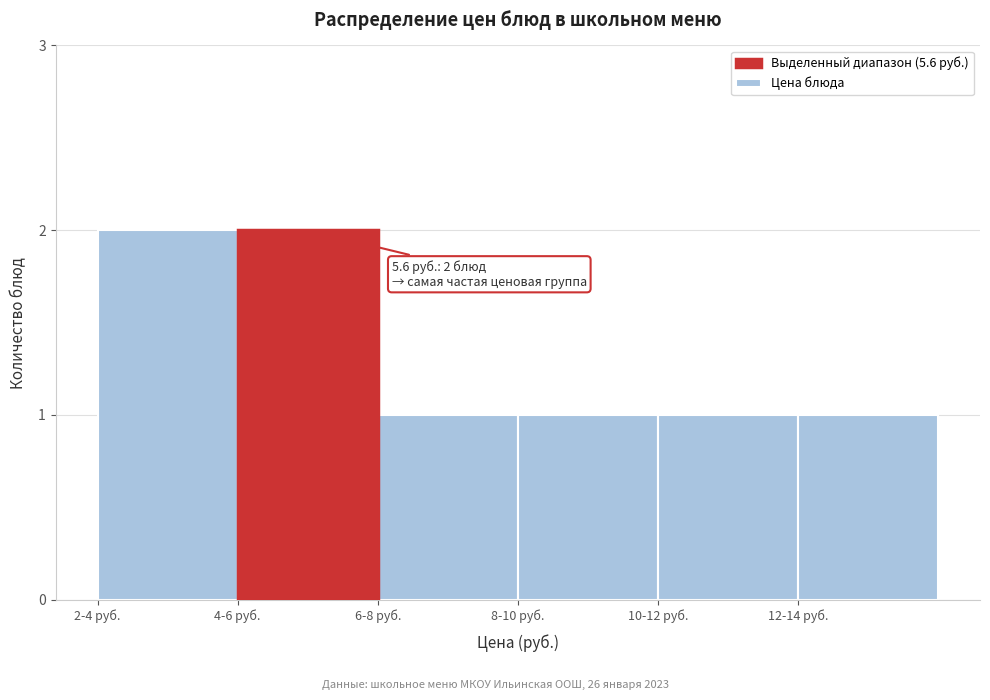

Reading left to right, extract all data points from this chart.

2	2	1	1	1	1